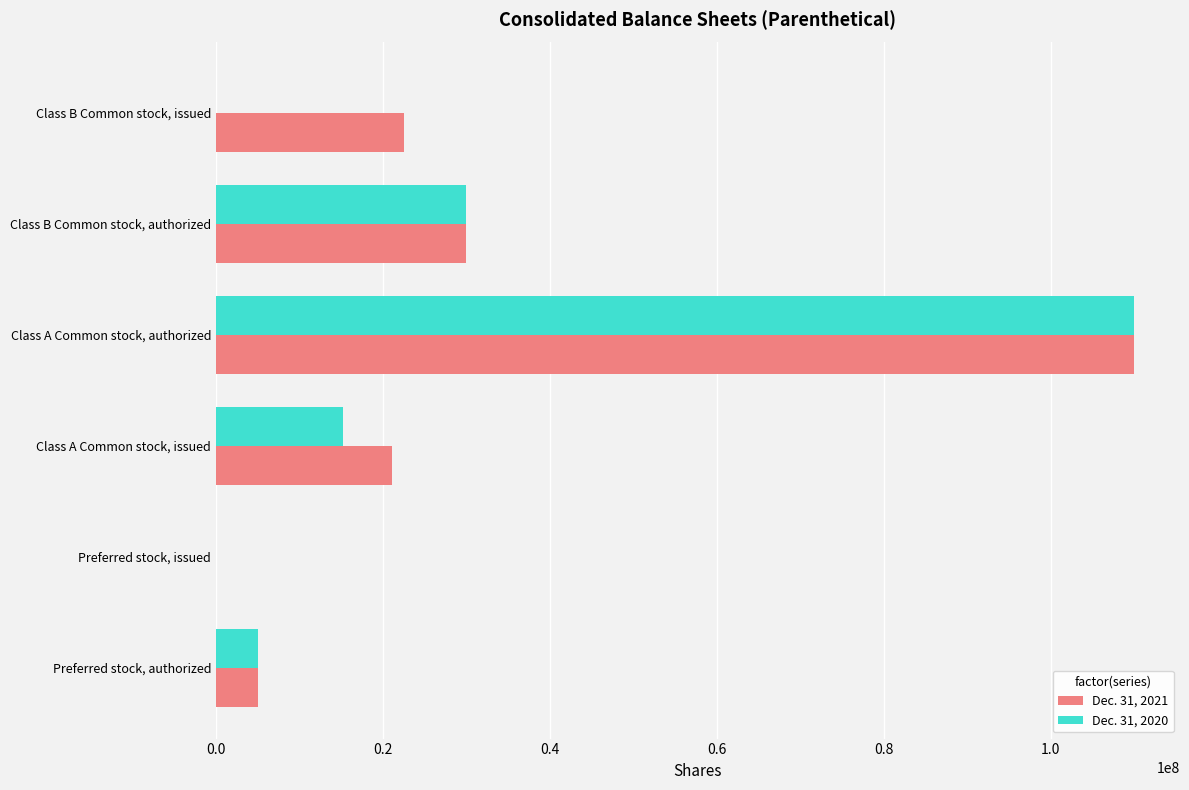

Count the number of data series in this chart.

2